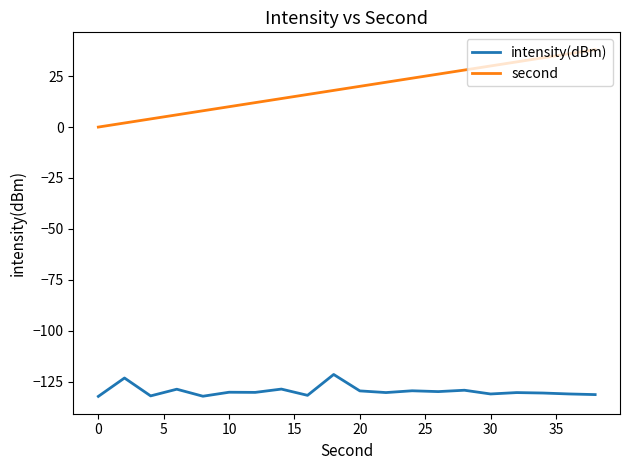

Which series has the largest total across all categories?

second